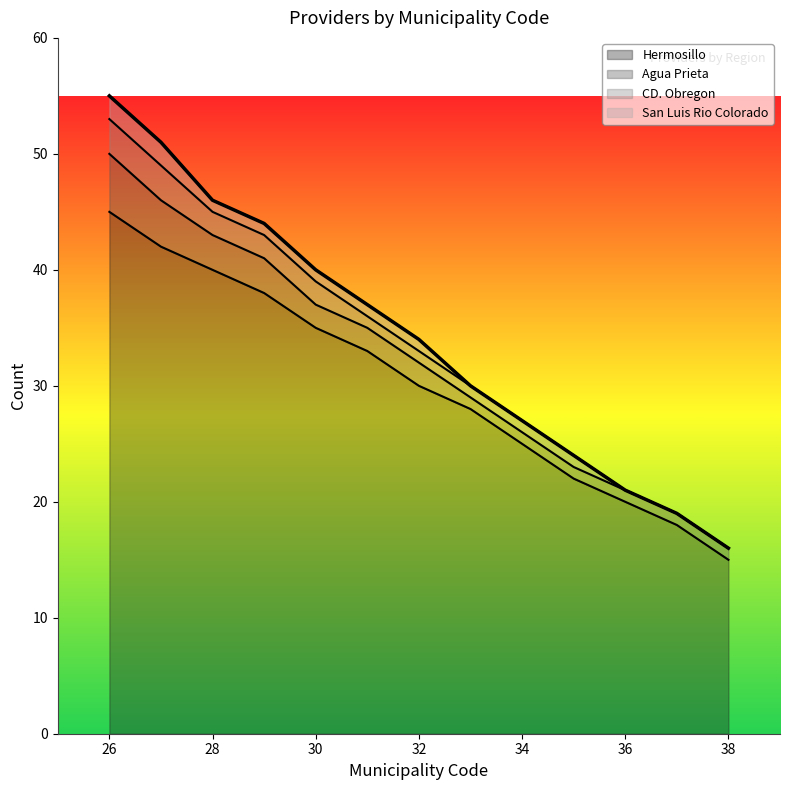

At which label does Hermosillo reach its minimum?

38